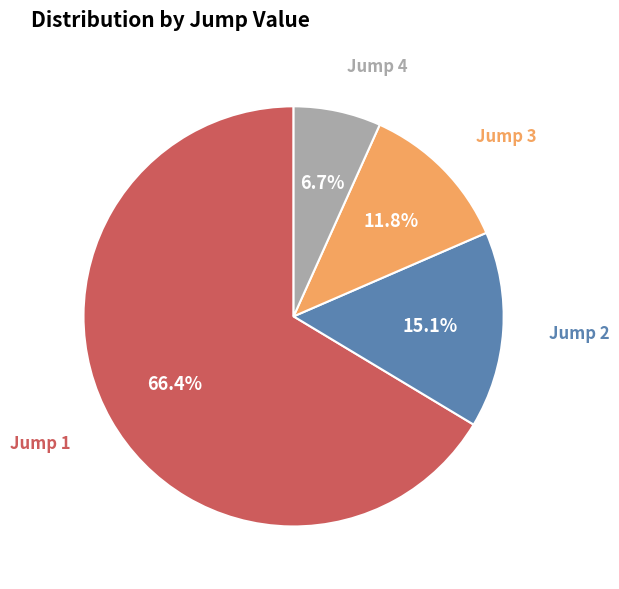

Does any single category account for the majority?

Yes